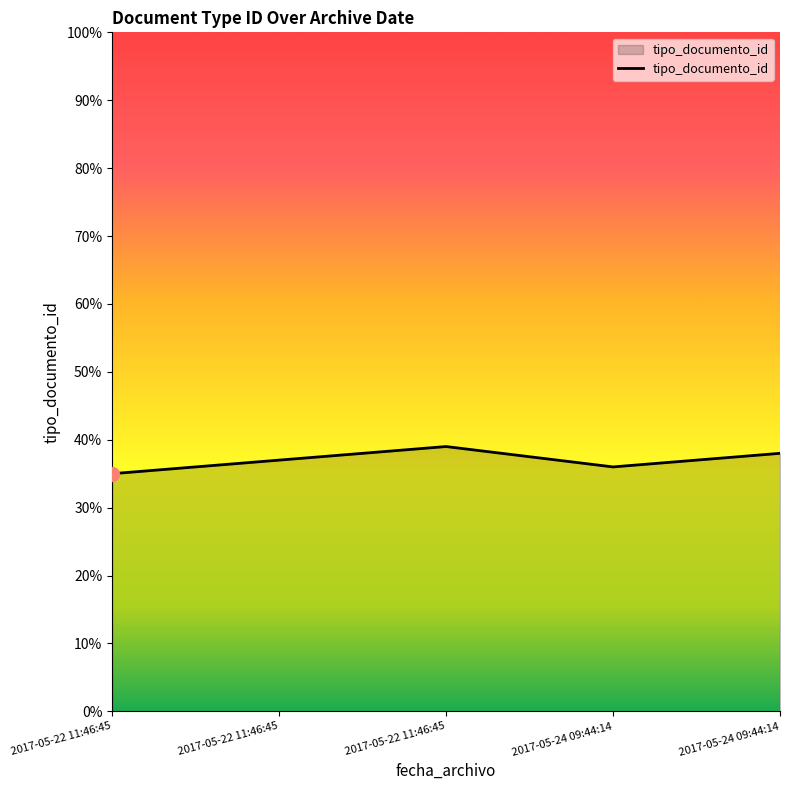

True or false: the data shows 60 at 2017-05-24 09:44:14.

False